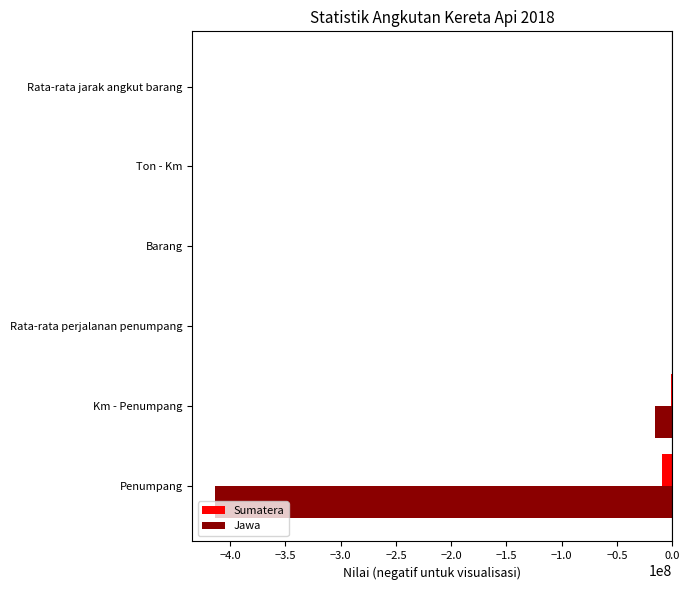

How many distinct data groups are displayed?

2